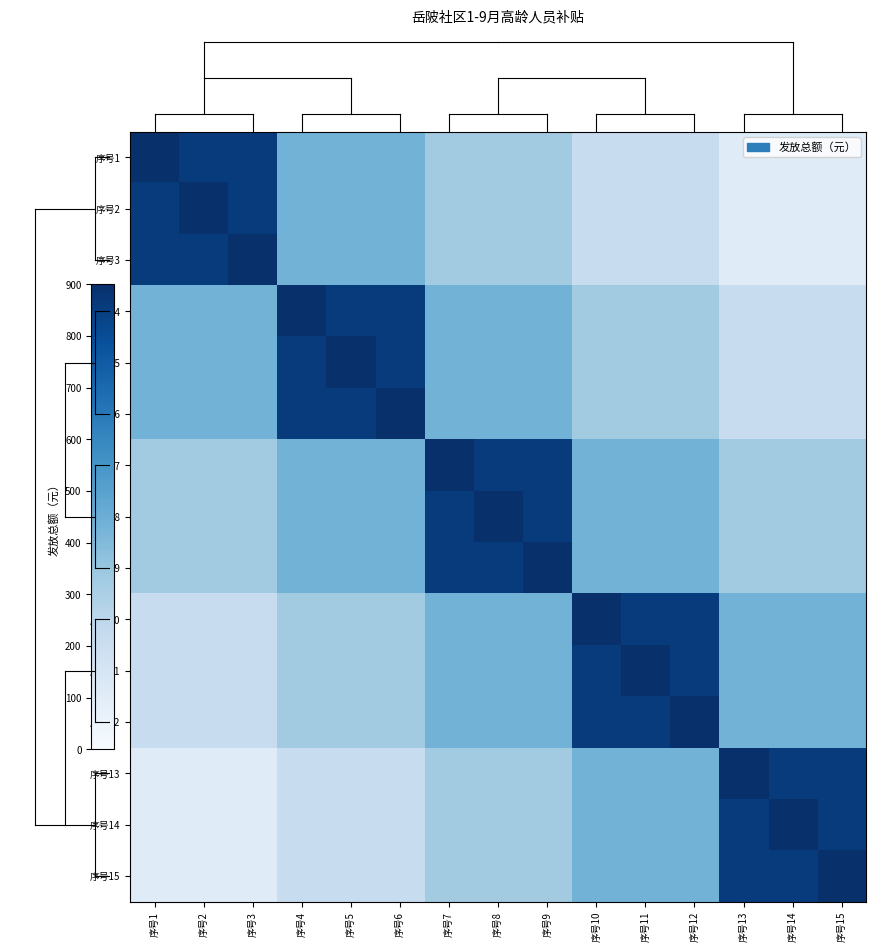

Reading left to right, what are all the values shown in this chart?

序号1: 序号1=900.0	序号2=859.5	序号3=859.5	序号4=432.0	序号5=432.0	序号6=432.0	序号7=324.0	序号8=324.0	序号9=324.0	序号10=216.0	序号11=216.0	序号12=216.0	序号13=108.0	序号14=108.0	序号15=108.0
序号2: 序号1=859.5	序号2=900.0	序号3=859.5	序号4=432.0	序号5=432.0	序号6=432.0	序号7=324.0	序号8=324.0	序号9=324.0	序号10=216.0	序号11=216.0	序号12=216.0	序号13=108.0	序号14=108.0	序号15=108.0
序号3: 序号1=859.5	序号2=859.5	序号3=900.0	序号4=432.0	序号5=432.0	序号6=432.0	序号7=324.0	序号8=324.0	序号9=324.0	序号10=216.0	序号11=216.0	序号12=216.0	序号13=108.0	序号14=108.0	序号15=108.0
序号4: 序号1=432.0	序号2=432.0	序号3=432.0	序号4=900.0	序号5=859.5	序号6=859.5	序号7=432.0	序号8=432.0	序号9=432.0	序号10=324.0	序号11=324.0	序号12=324.0	序号13=216.0	序号14=216.0	序号15=216.0
序号5: 序号1=432.0	序号2=432.0	序号3=432.0	序号4=859.5	序号5=900.0	序号6=859.5	序号7=432.0	序号8=432.0	序号9=432.0	序号10=324.0	序号11=324.0	序号12=324.0	序号13=216.0	序号14=216.0	序号15=216.0
序号6: 序号1=432.0	序号2=432.0	序号3=432.0	序号4=859.5	序号5=859.5	序号6=900.0	序号7=432.0	序号8=432.0	序号9=432.0	序号10=324.0	序号11=324.0	序号12=324.0	序号13=216.0	序号14=216.0	序号15=216.0
序号7: 序号1=324.0	序号2=324.0	序号3=324.0	序号4=432.0	序号5=432.0	序号6=432.0	序号7=900.0	序号8=859.5	序号9=859.5	序号10=432.0	序号11=432.0	序号12=432.0	序号13=324.0	序号14=324.0	序号15=324.0
序号8: 序号1=324.0	序号2=324.0	序号3=324.0	序号4=432.0	序号5=432.0	序号6=432.0	序号7=859.5	序号8=900.0	序号9=859.5	序号10=432.0	序号11=432.0	序号12=432.0	序号13=324.0	序号14=324.0	序号15=324.0
序号9: 序号1=324.0	序号2=324.0	序号3=324.0	序号4=432.0	序号5=432.0	序号6=432.0	序号7=859.5	序号8=859.5	序号9=900.0	序号10=432.0	序号11=432.0	序号12=432.0	序号13=324.0	序号14=324.0	序号15=324.0
序号10: 序号1=216.0	序号2=216.0	序号3=216.0	序号4=324.0	序号5=324.0	序号6=324.0	序号7=432.0	序号8=432.0	序号9=432.0	序号10=900.0	序号11=859.5	序号12=859.5	序号13=432.0	序号14=432.0	序号15=432.0
序号11: 序号1=216.0	序号2=216.0	序号3=216.0	序号4=324.0	序号5=324.0	序号6=324.0	序号7=432.0	序号8=432.0	序号9=432.0	序号10=859.5	序号11=900.0	序号12=859.5	序号13=432.0	序号14=432.0	序号15=432.0
序号12: 序号1=216.0	序号2=216.0	序号3=216.0	序号4=324.0	序号5=324.0	序号6=324.0	序号7=432.0	序号8=432.0	序号9=432.0	序号10=859.5	序号11=859.5	序号12=900.0	序号13=432.0	序号14=432.0	序号15=432.0
序号13: 序号1=108.0	序号2=108.0	序号3=108.0	序号4=216.0	序号5=216.0	序号6=216.0	序号7=324.0	序号8=324.0	序号9=324.0	序号10=432.0	序号11=432.0	序号12=432.0	序号13=900.0	序号14=859.5	序号15=859.5
序号14: 序号1=108.0	序号2=108.0	序号3=108.0	序号4=216.0	序号5=216.0	序号6=216.0	序号7=324.0	序号8=324.0	序号9=324.0	序号10=432.0	序号11=432.0	序号12=432.0	序号13=859.5	序号14=900.0	序号15=859.5
序号15: 序号1=108.0	序号2=108.0	序号3=108.0	序号4=216.0	序号5=216.0	序号6=216.0	序号7=324.0	序号8=324.0	序号9=324.0	序号10=432.0	序号11=432.0	序号12=432.0	序号13=859.5	序号14=859.5	序号15=900.0